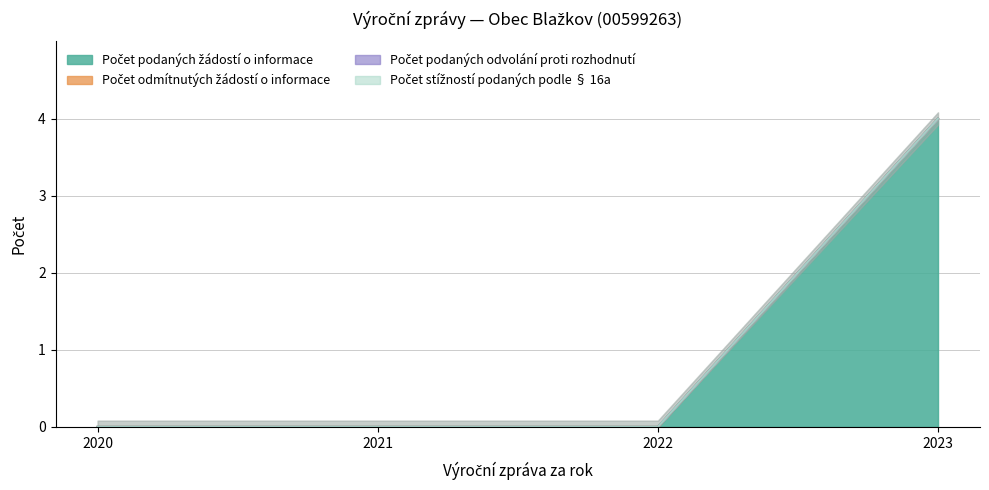

Does the chart have visible grid lines?

Yes